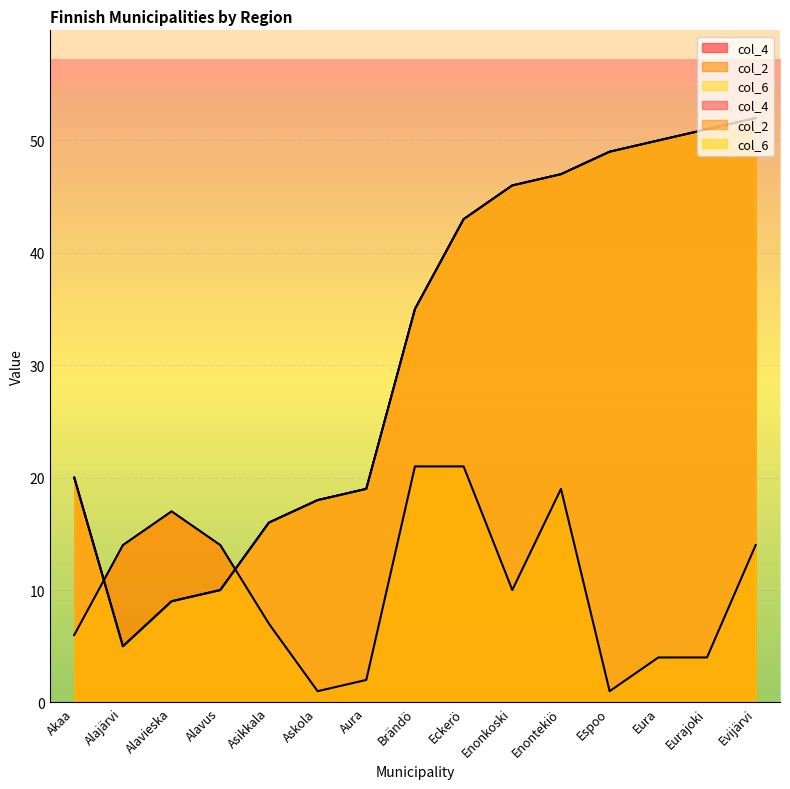

The value of col_2 at Akaa is 6. True or false?

True